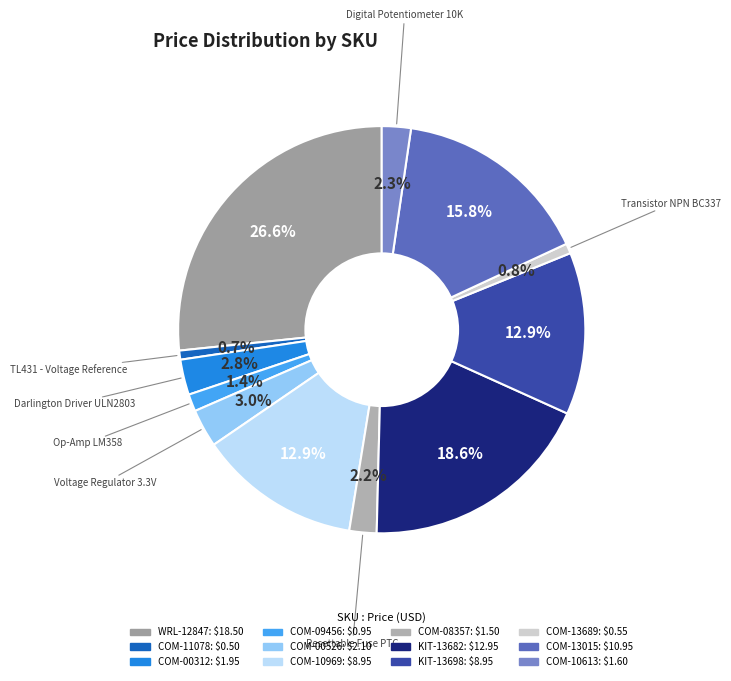

True or false: COM-00526 accounts for 3% of the total.

True